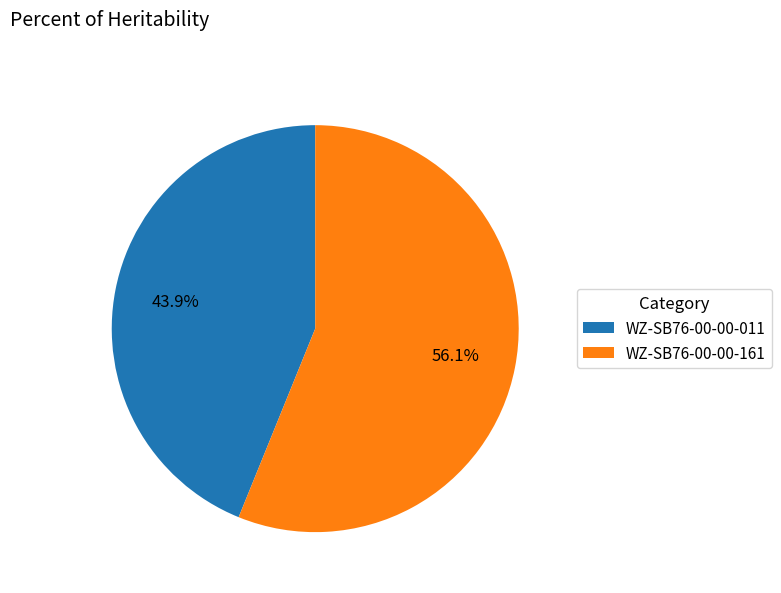

Which slice is the smallest?

WZ-SB76-00-00-011